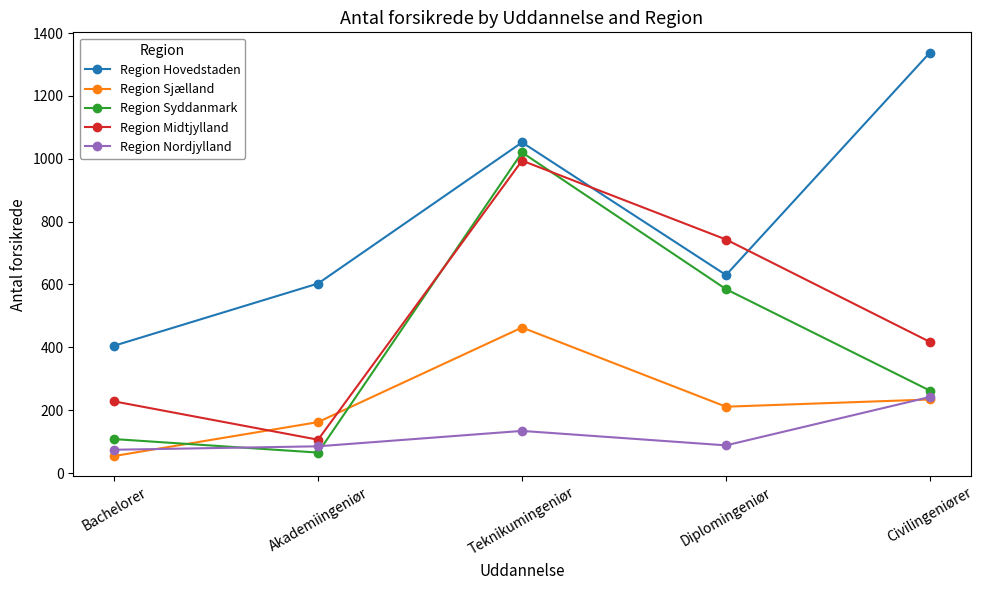

Which series changed the most between Akademiingeniør and Diplomingeniør?

Region Midtjylland